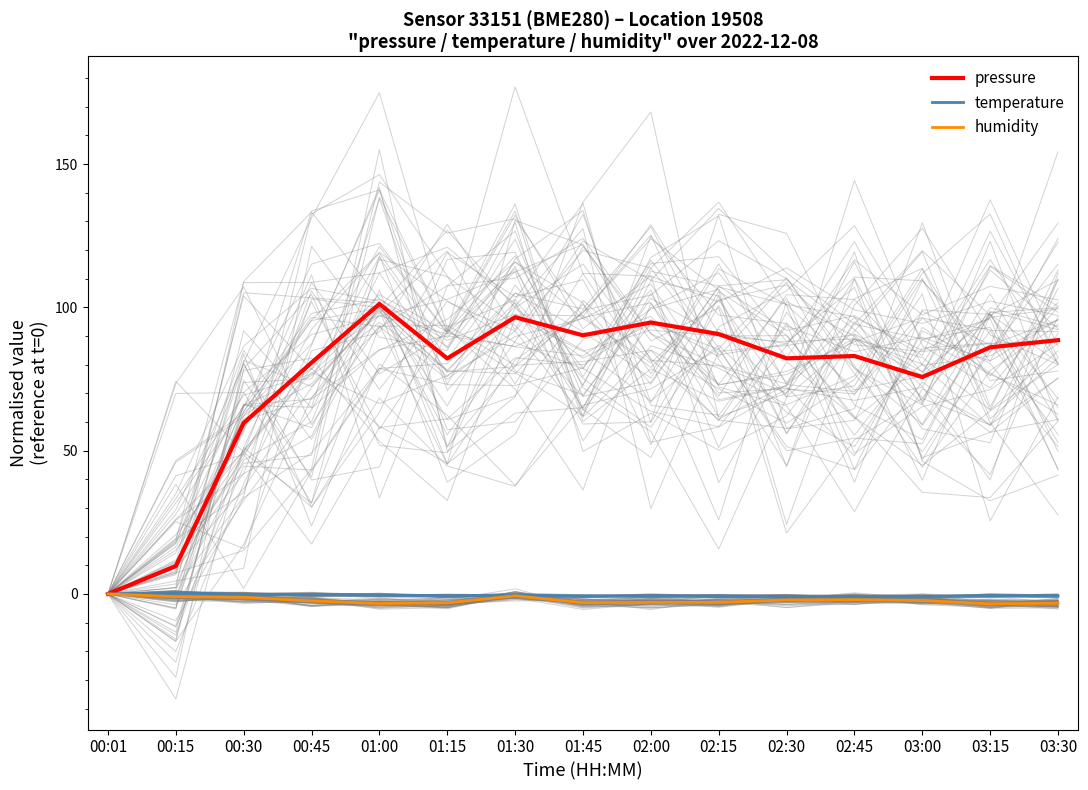

Which category has the lowest value in the humidity series?

03:15